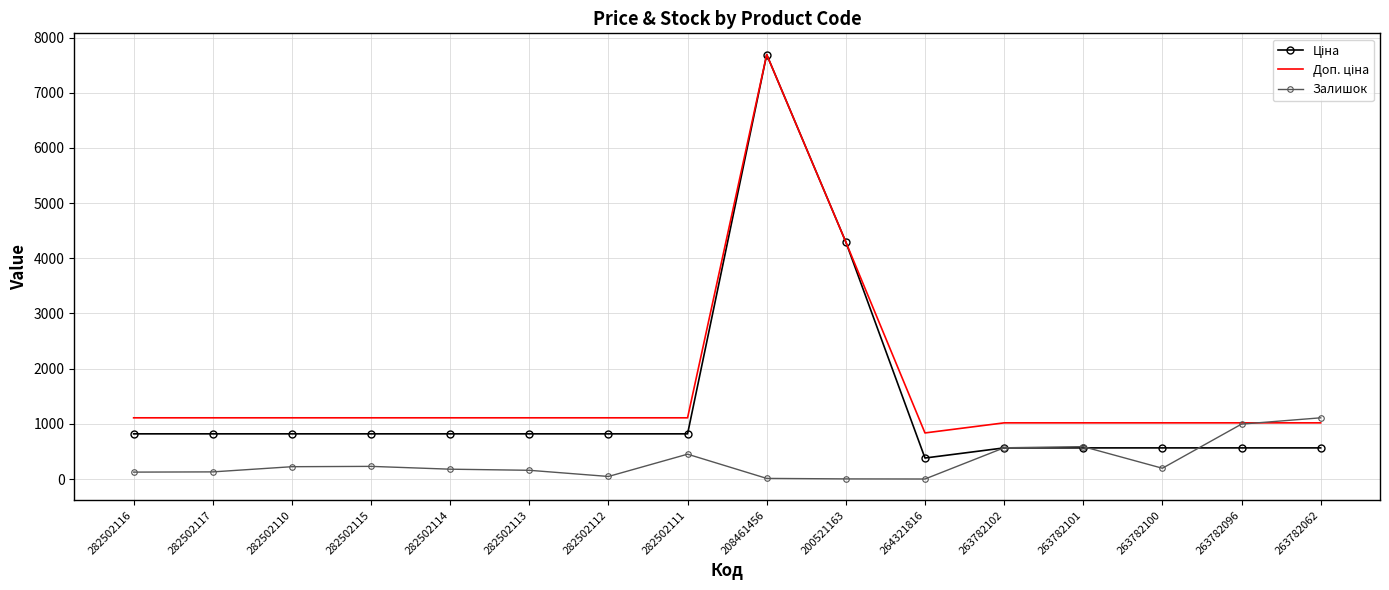

True or false: Залишок has a value of 450.0 at 282502111.

True